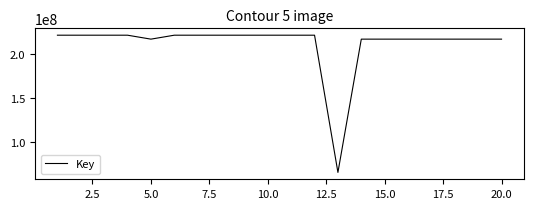

What is the smallest value displayed?

64624125